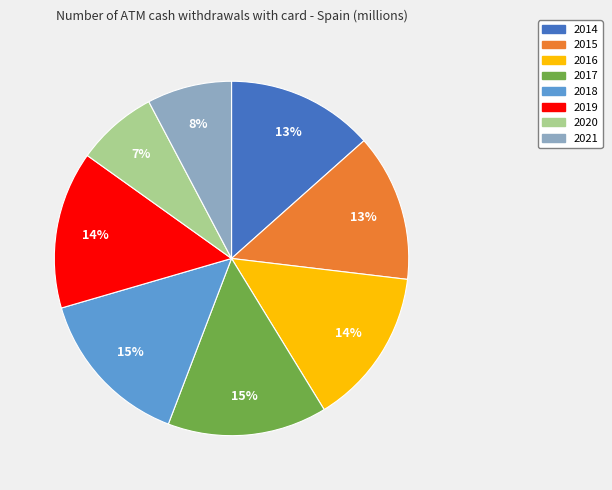

Is it true that 2016 is 23% of the pie?

False